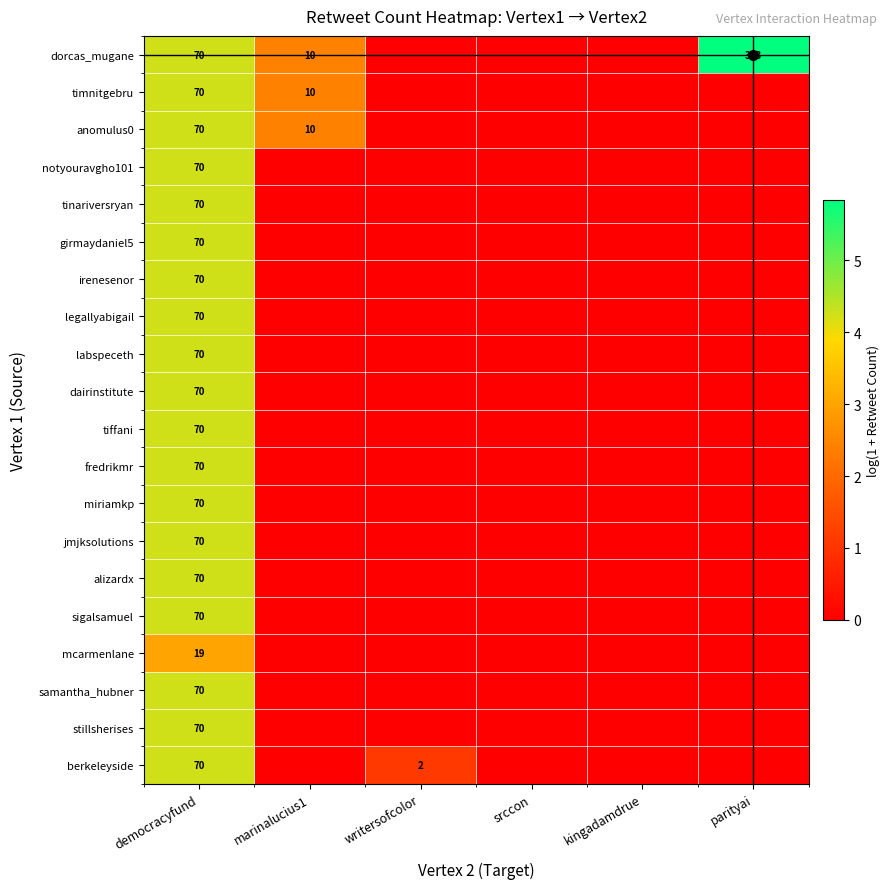

What is the spread (max minus min) of values at democracyfund?

51